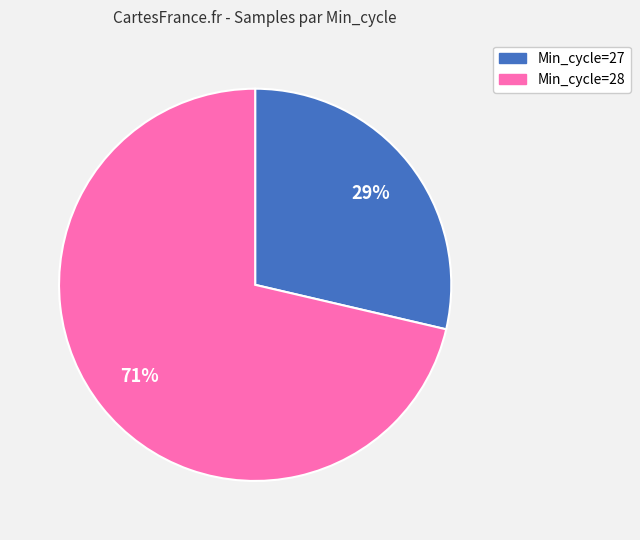

Rank the categories by value from highest to lowest.

Min_cycle=28, Min_cycle=27